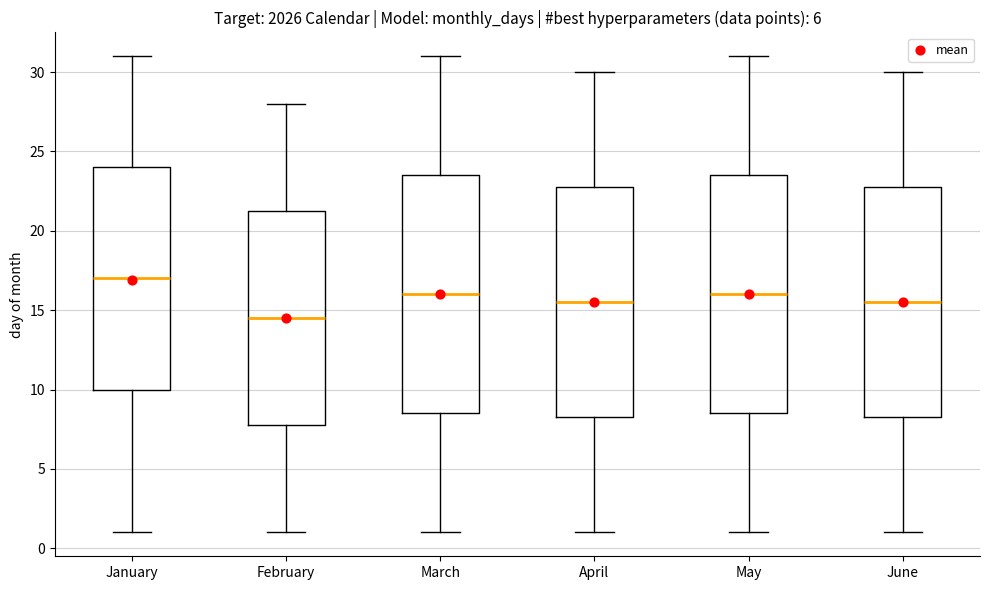

Reading left to right, read every box against the y-axis: the position of its median line, the range the box covers, and the ends of its whiskers. The values are not printed on the chart, so give them approximately, as read against the axis.

January: median 17.0, box 10.0 to 24.0, whiskers 1.0 to 31.0
February: median 14.5, box 8.0 to 21.5, whiskers 1.0 to 28.0
March: median 16.0, box 8.5 to 23.5, whiskers 1.0 to 31.0
April: median 15.5, box 8.5 to 23.0, whiskers 1.0 to 30.0
May: median 16.0, box 8.5 to 23.5, whiskers 1.0 to 31.0
June: median 15.5, box 8.5 to 23.0, whiskers 1.0 to 30.0